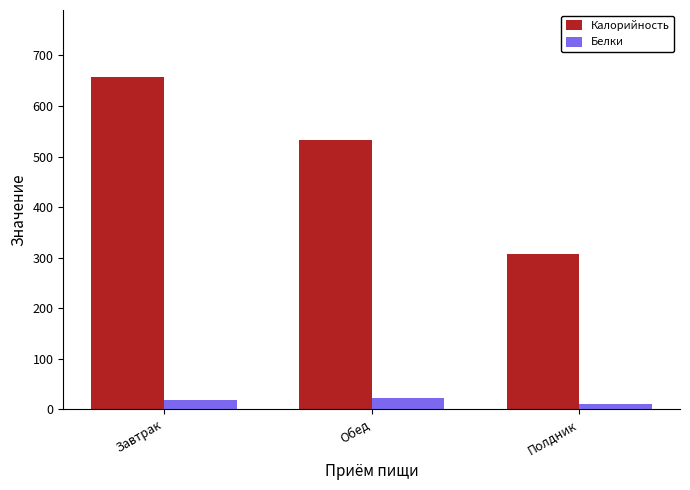

At which label is Белки closest to 16?

Завтрак